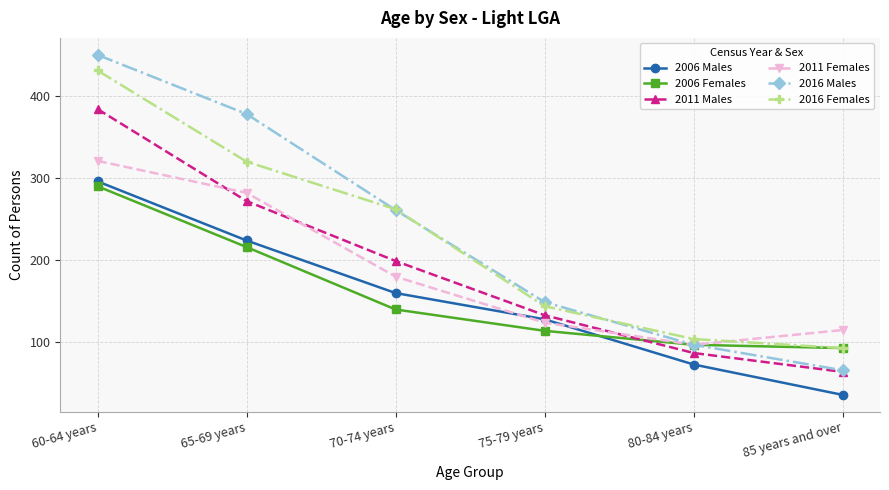

What are all the series names shown in the legend?

2006 Males, 2006 Females, 2011 Males, 2011 Females, 2016 Males, 2016 Females